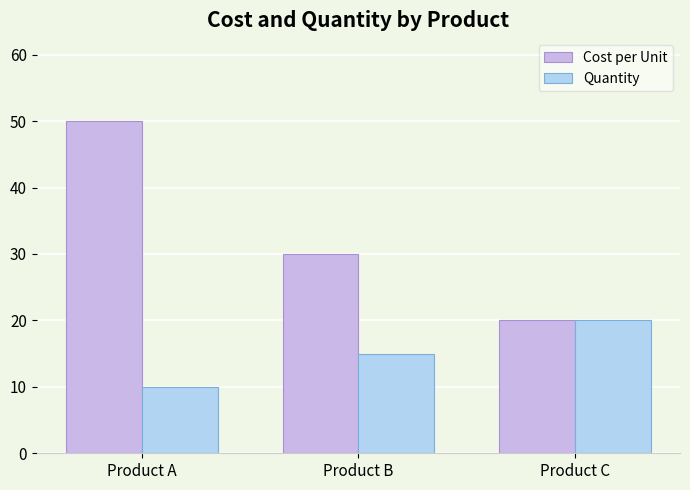

Rank the categories by Quantity value from highest to lowest.

Product C, Product B, Product A